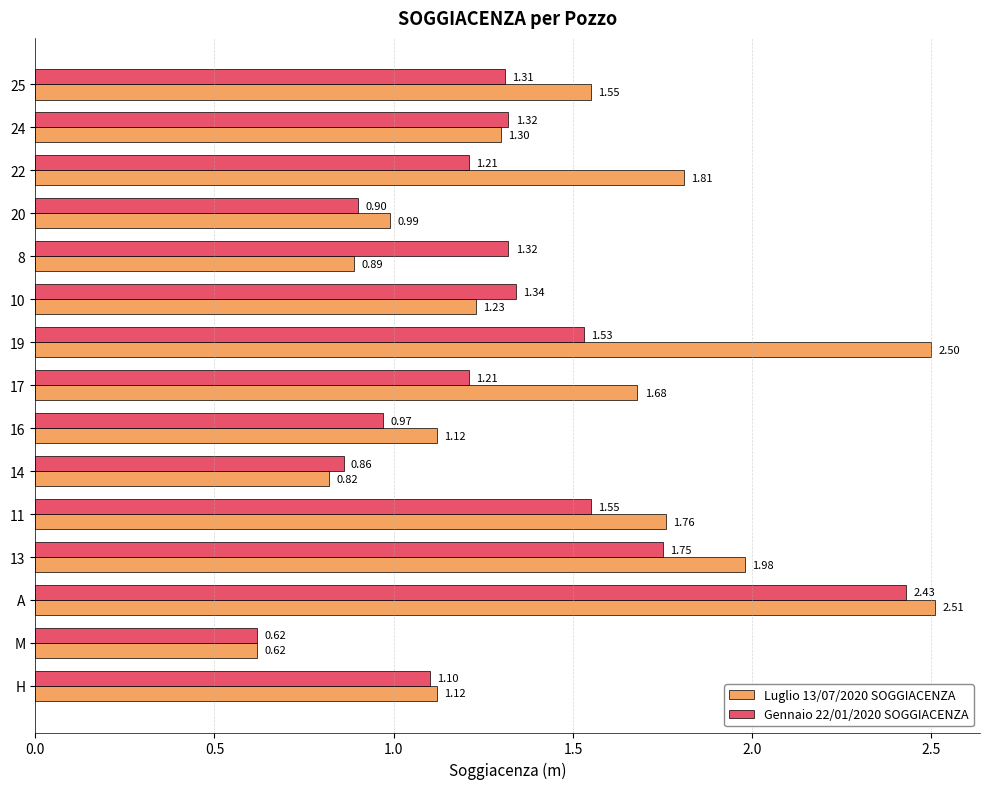

What is the maximum value shown in the chart?

2.5